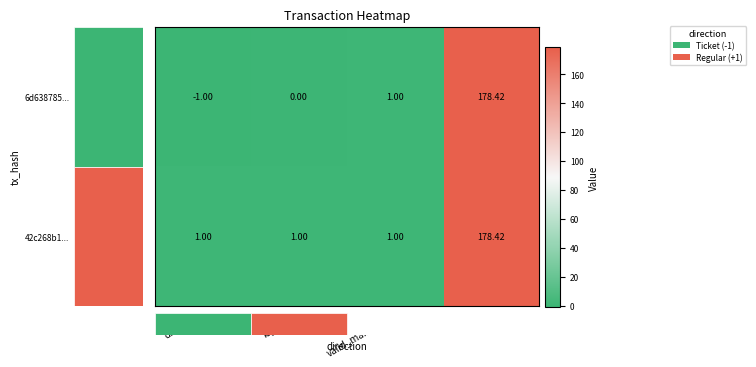

At which category does the chart reach its peak across all series?

value